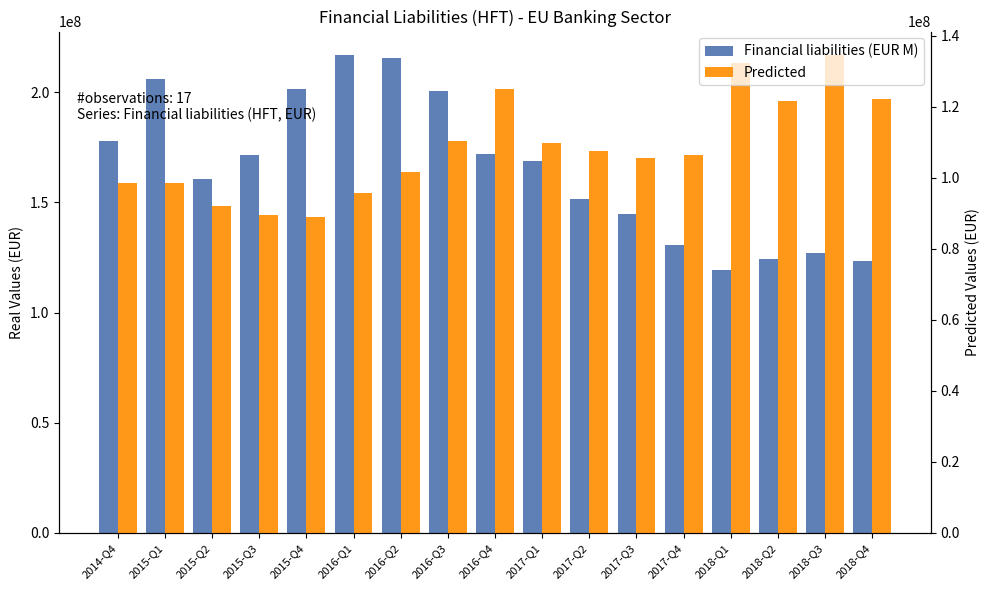

At which label is Financial liabilities (EUR M) closest to 167946373?

2017-Q1